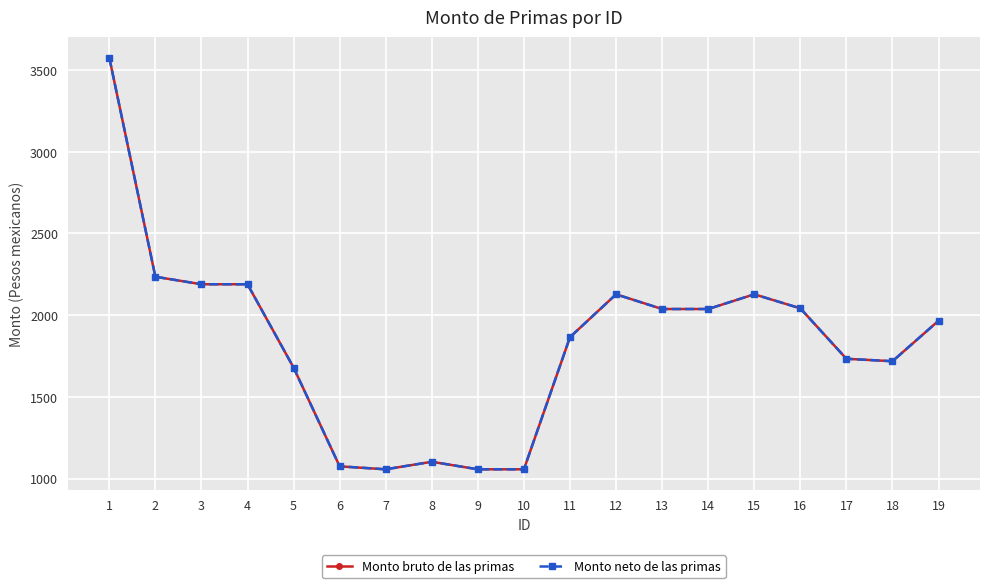

What is the highest value of the Monto neto de las primas series?

3575.3